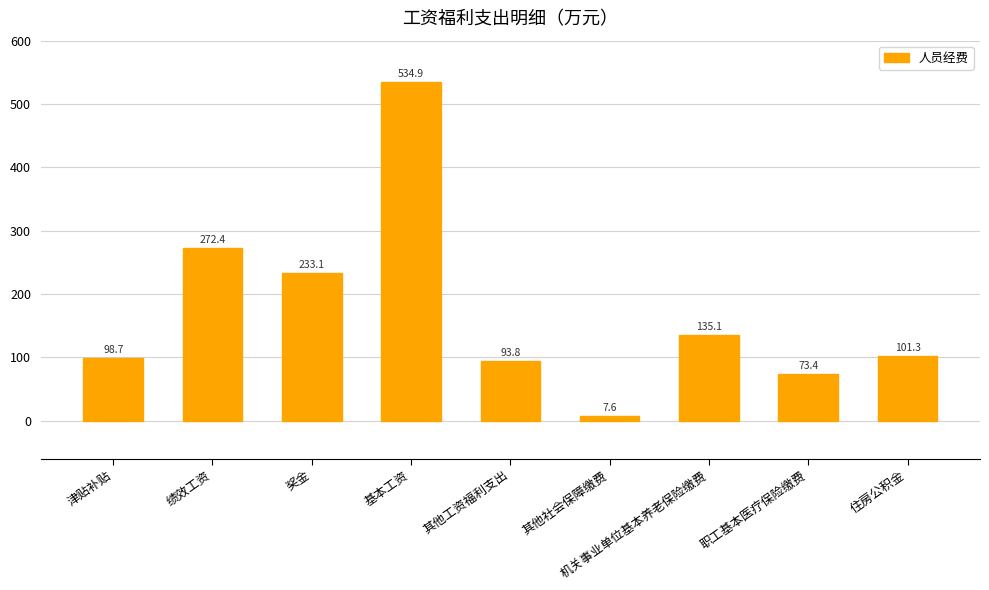

What is the average value?

172.3